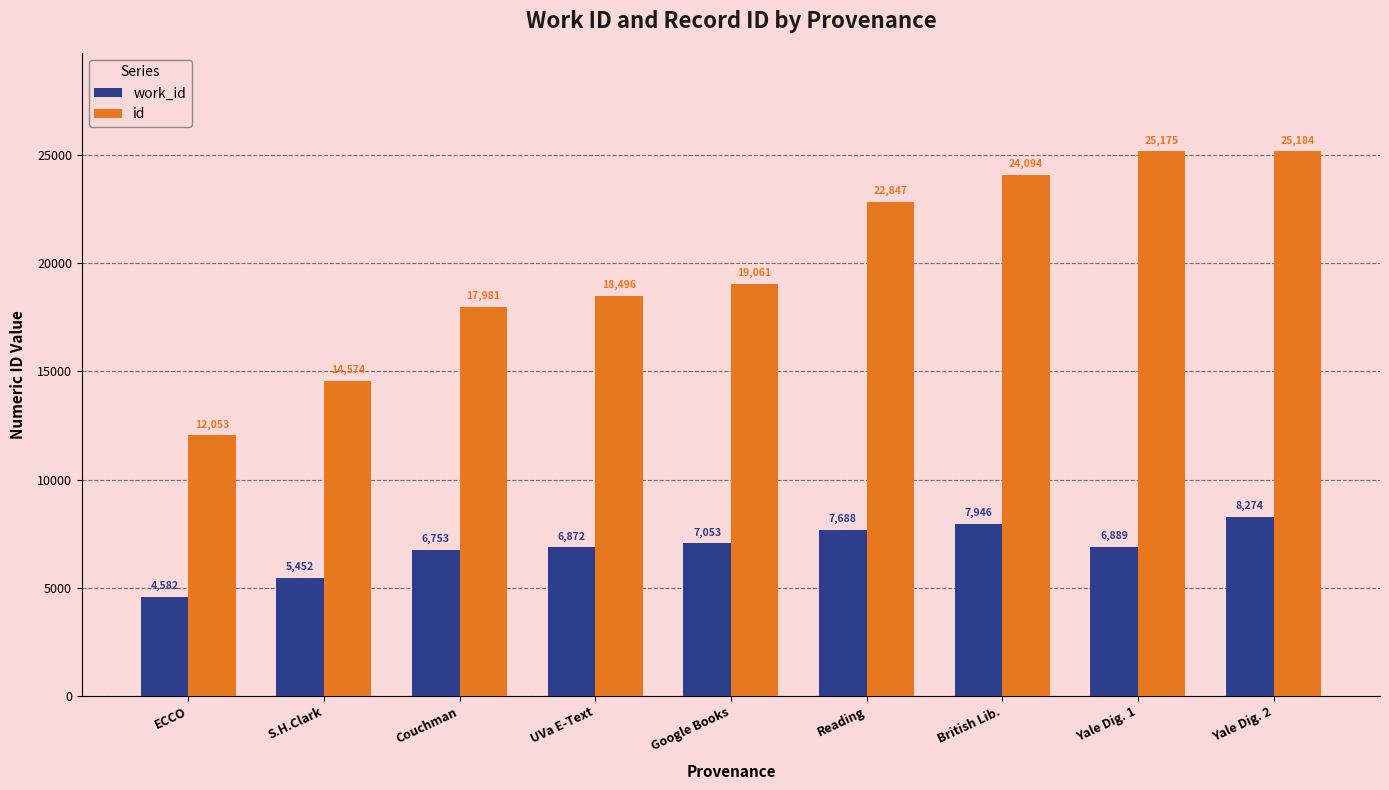

Is the value of work_id at Yale Dig. 2 greater than the value of id at Yale Dig. 1?

No